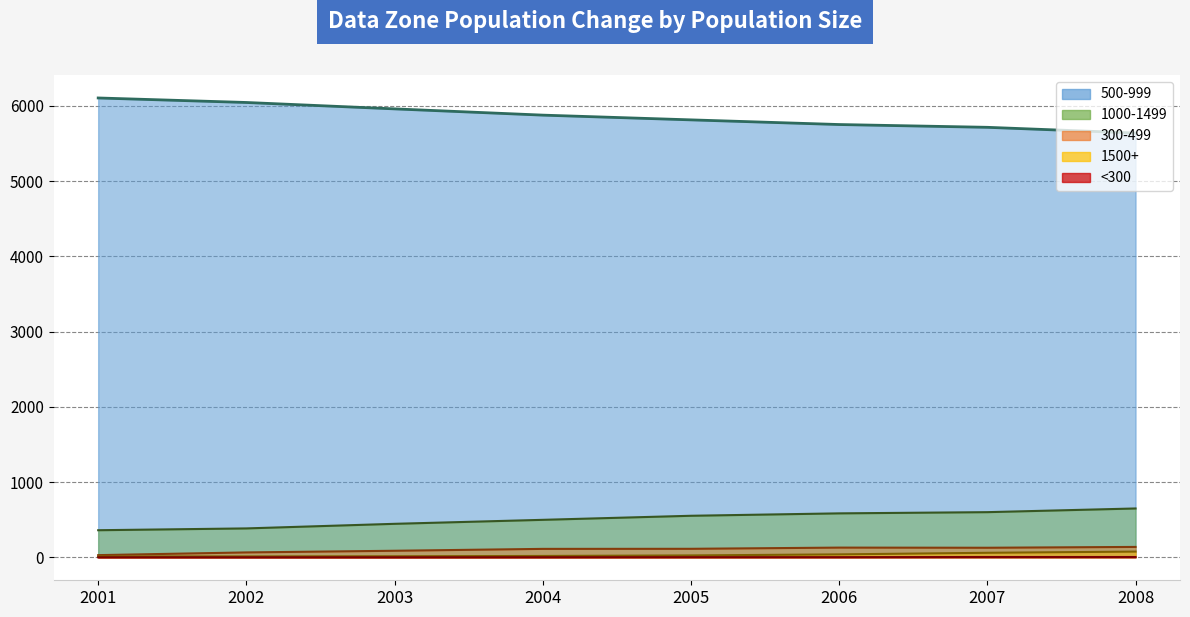

True or false: 1500+ (line) has a value of 130 at 2008.

False